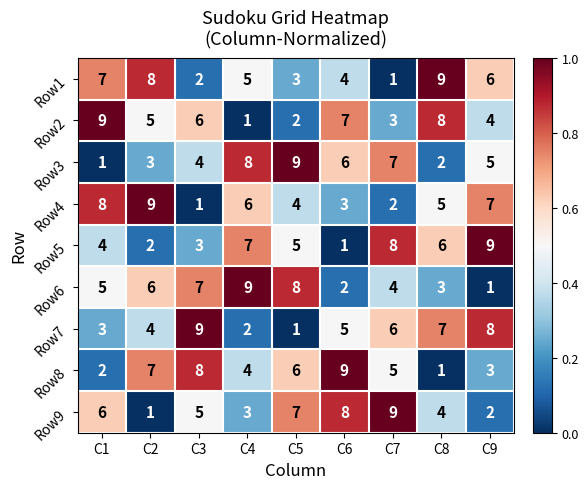

What is the average value of the Row2 series?

5